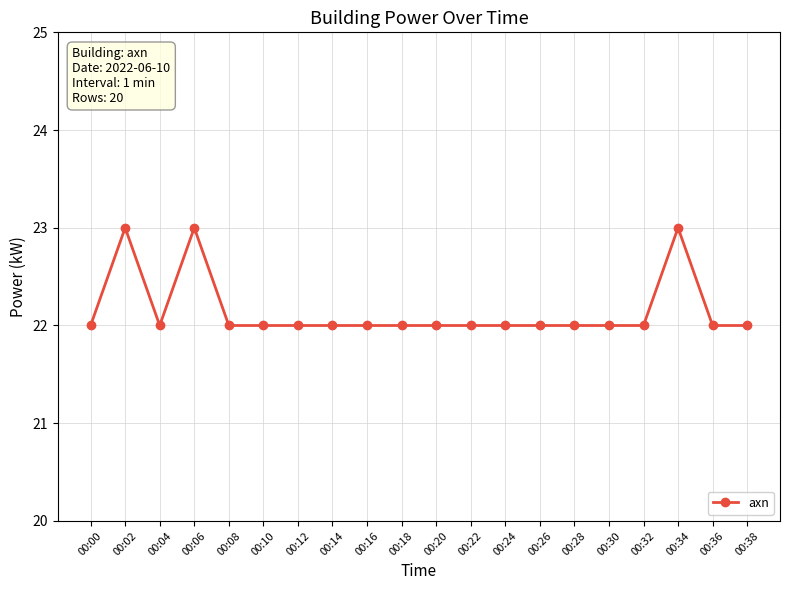

How many lines are shown in the chart?

1